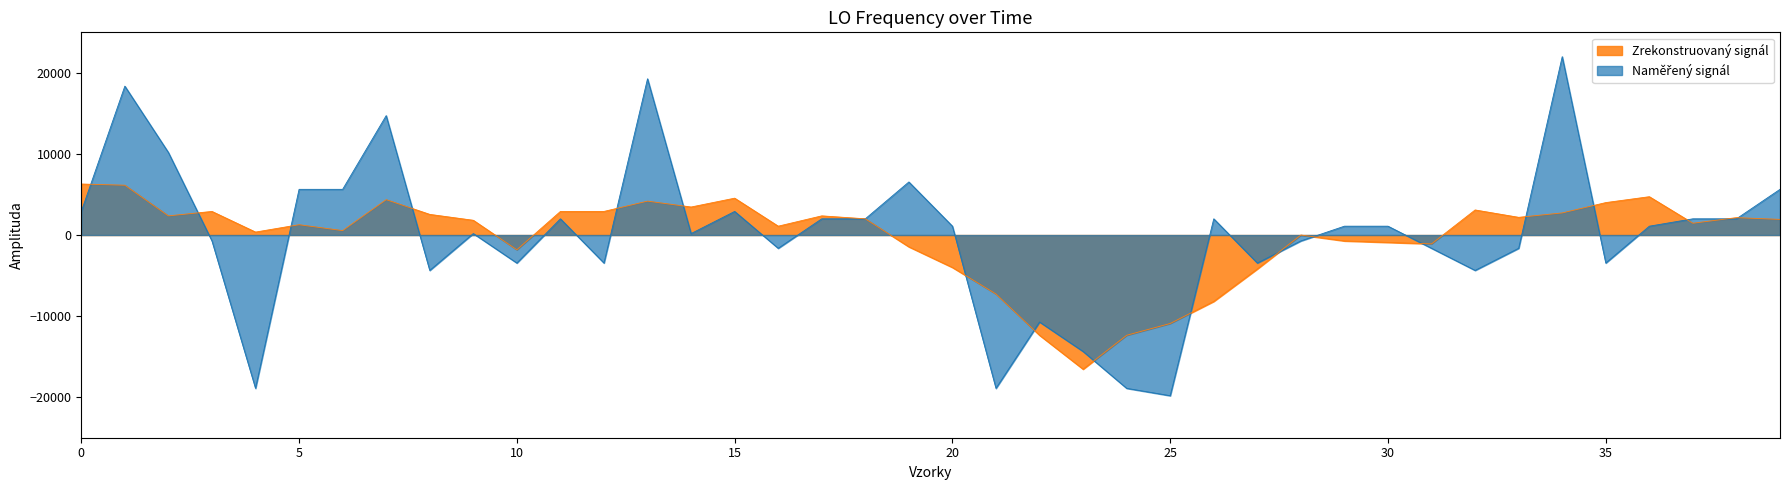

What is the maximum value shown in the chart?

22000.0